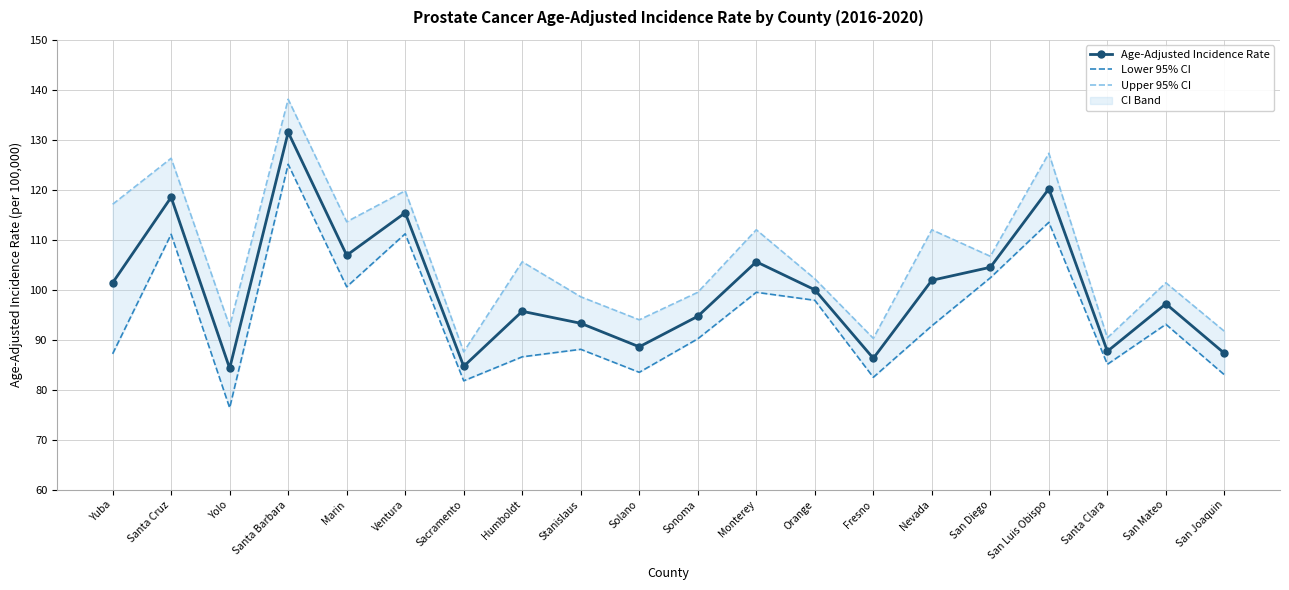

What is the average value of the Lower 95% CI series?

94.6